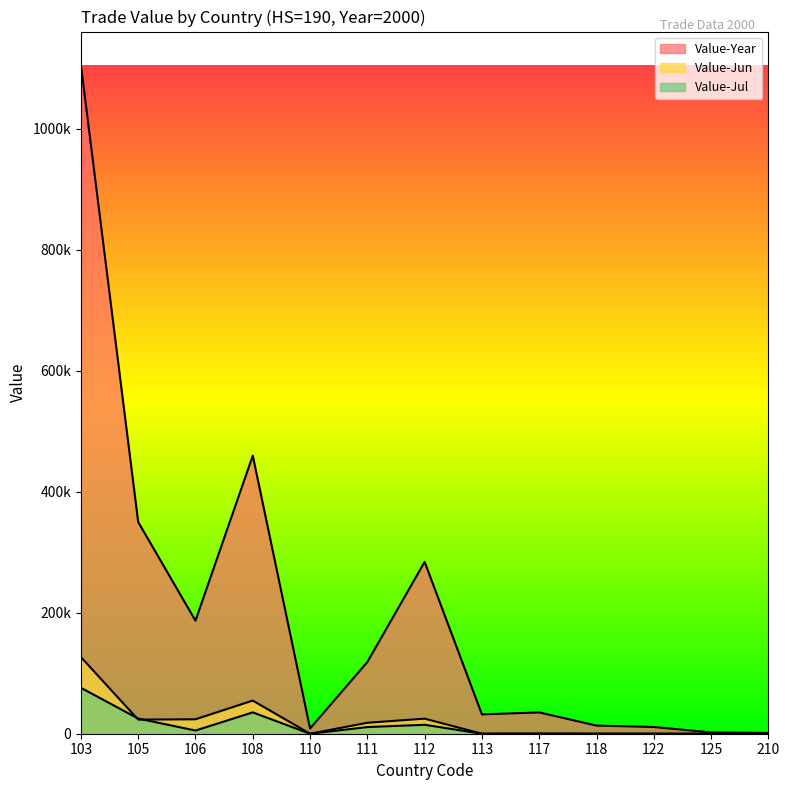

The value of Value-Year at 106 is 186871. True or false?

True